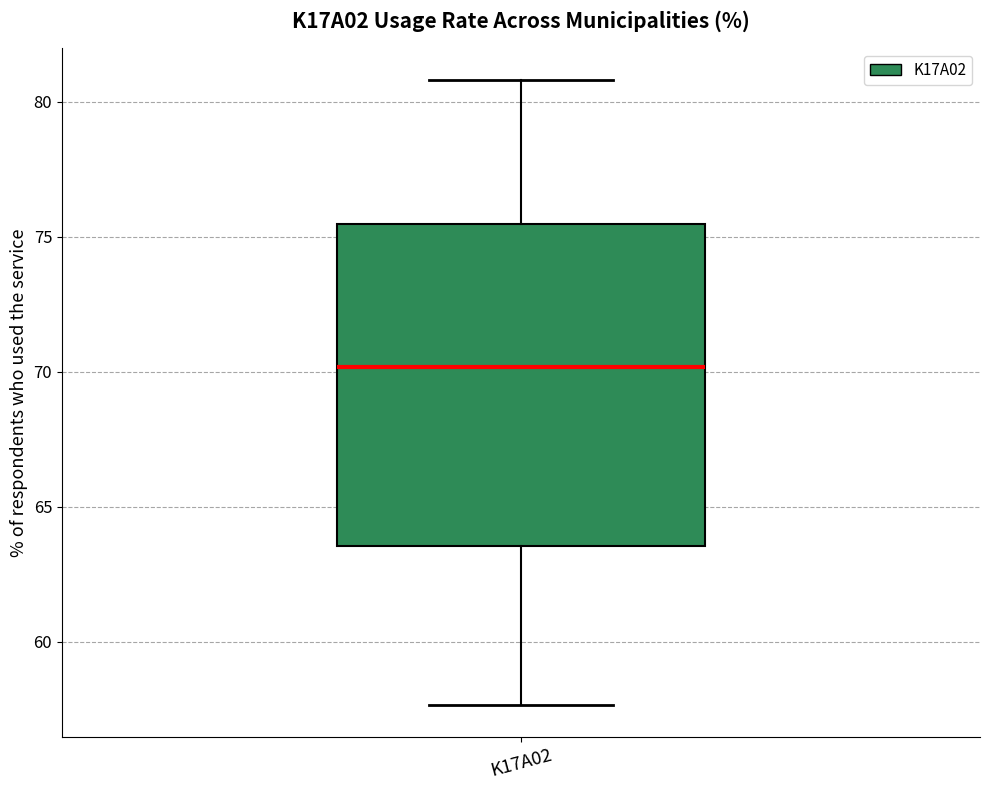

Read this box plot against the y-axis: the position of the median line, the range covered by the box, and the ends of both whiskers. The values are not printed on the chart, so give them approximately, as read against the axis.

median 70.0, box 63.5 to 75.5, whiskers 57.5 to 81.0